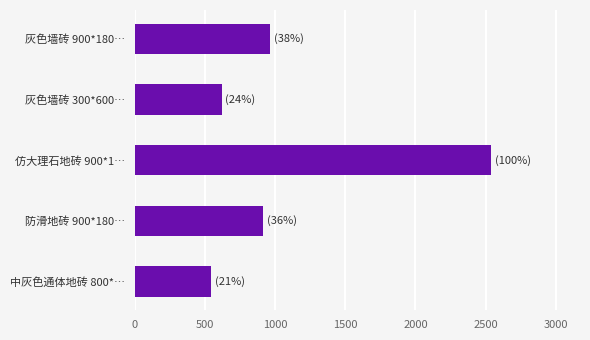

Is it true that the value at 灰色墙砖 900*180… is 964.0?

True